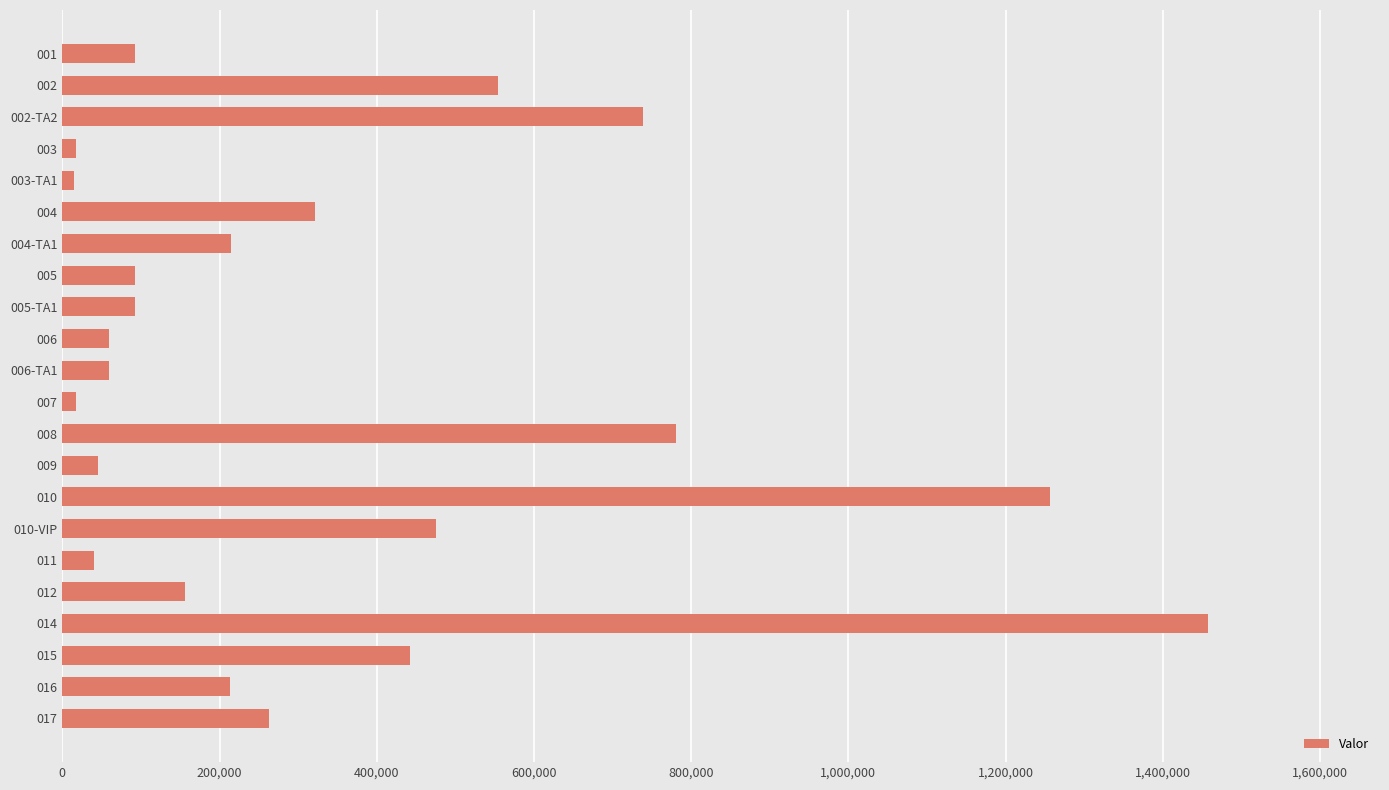

What is the difference between the values at 015 and 016?

228722.3